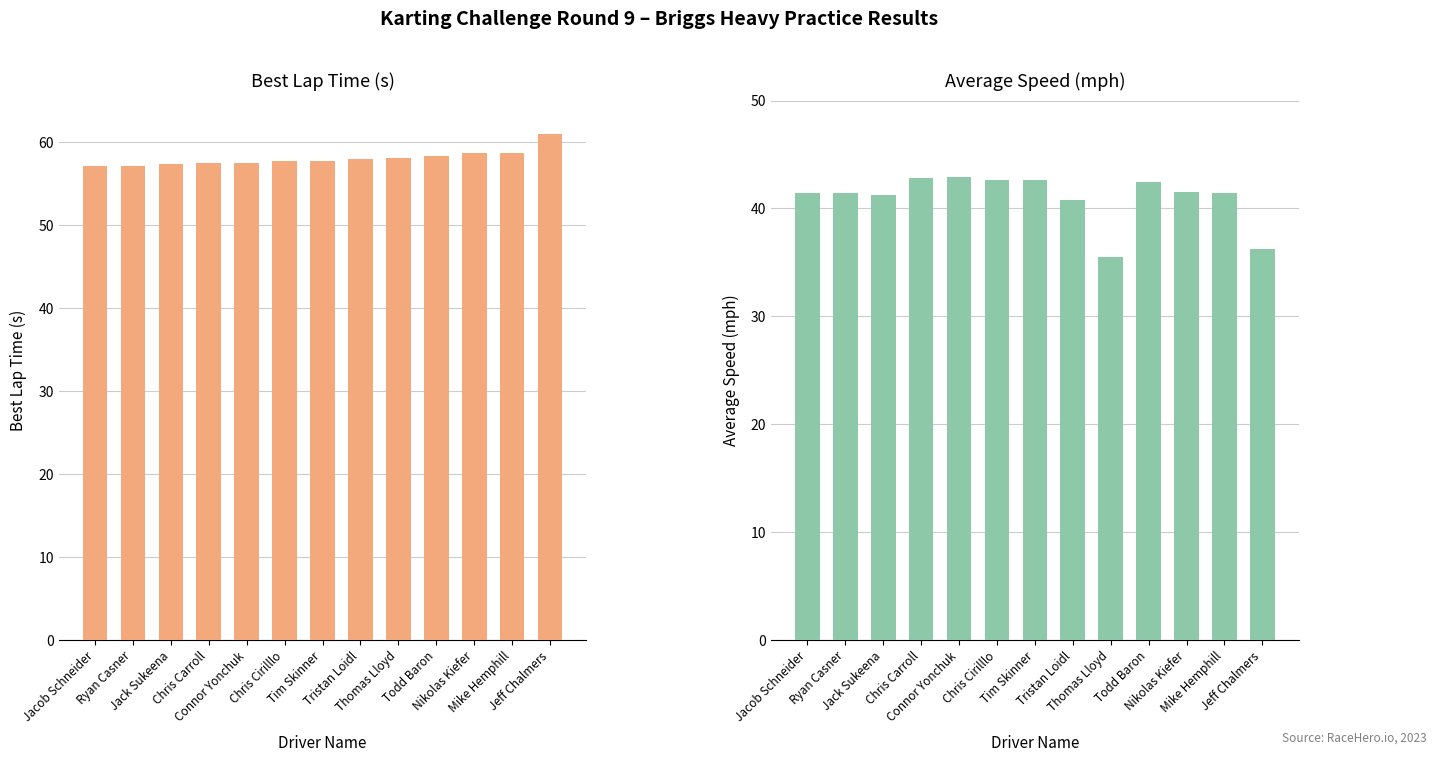

At which category does the chart reach its peak across all series?

Jeff Chalmers